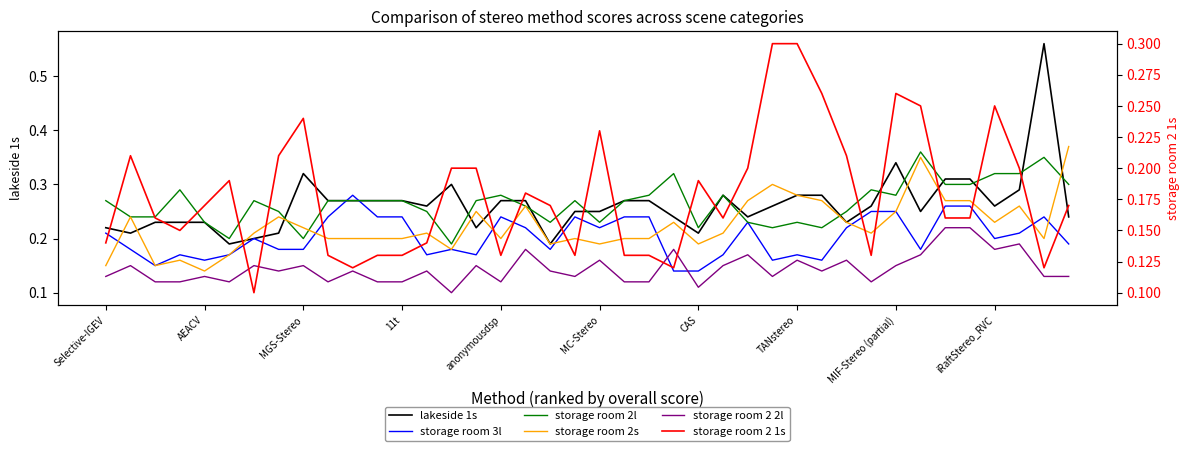

Rank the series at 31 from highest to lowest value.

storage room 2l, lakeside 1s, storage room 3l, storage room 2s, storage room 2 1s, storage room 2 2l